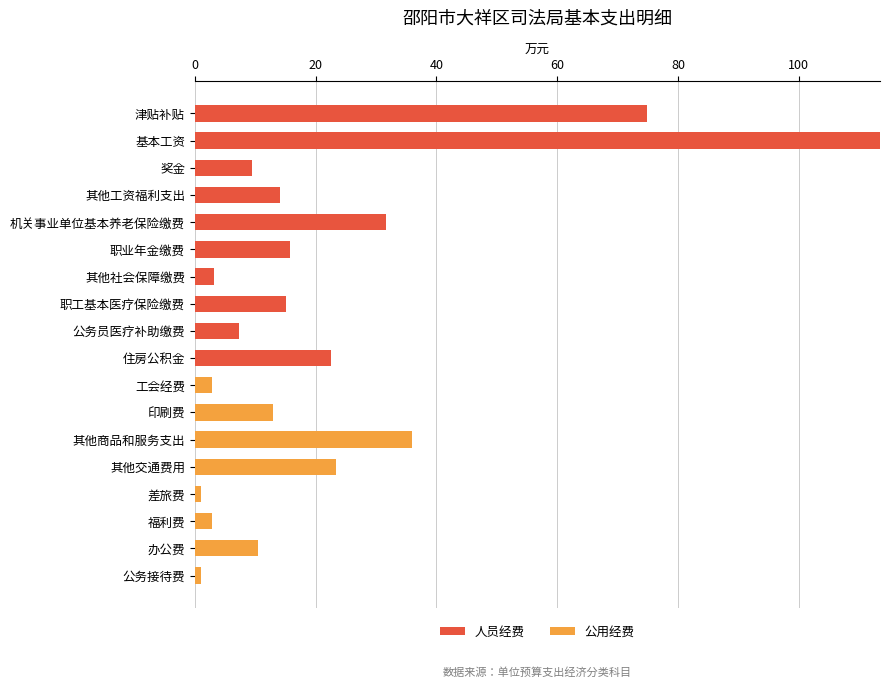

At which label does 人员经费 reach its peak?

基本工资